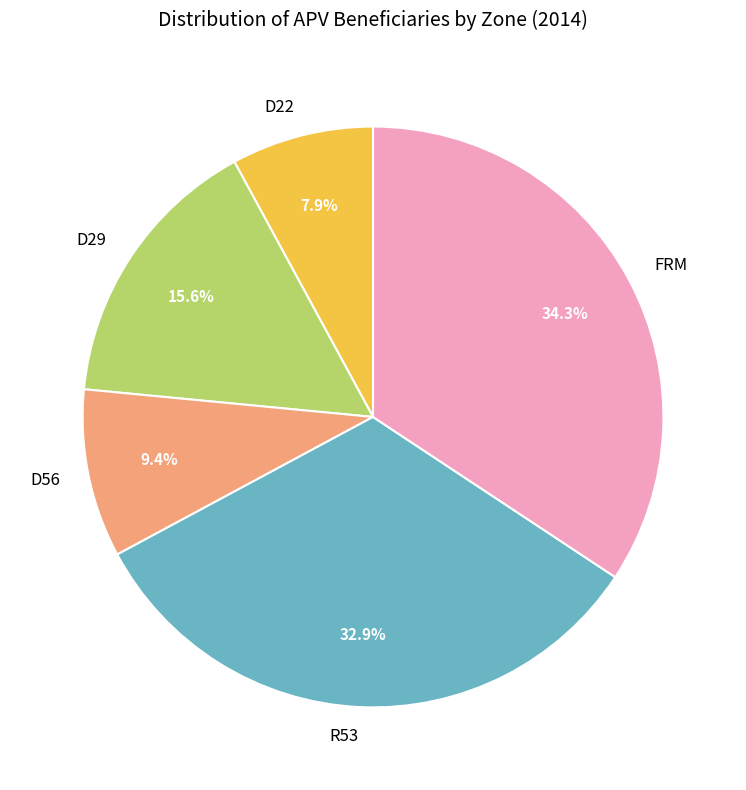

To the nearest percent, what percentage of the pie is D29?

16%